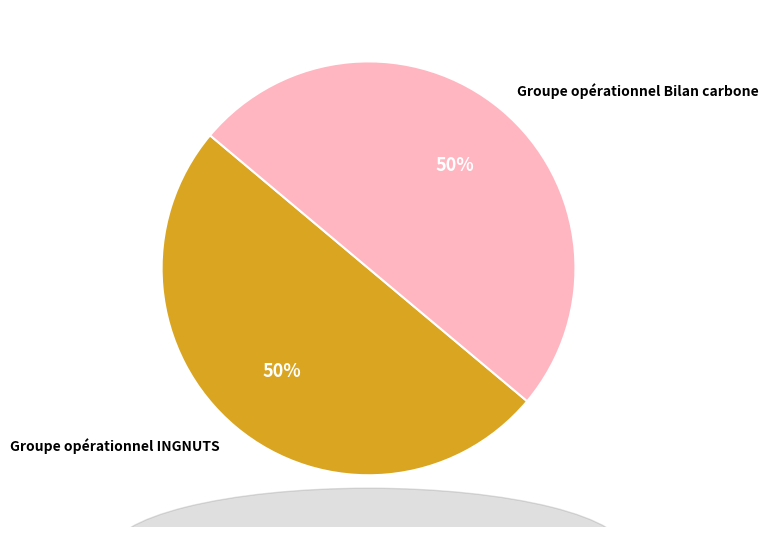

Is the sum of Groupe opérationnel Bilan carbone and Groupe opérationnel INGNUTS greater than half?

Yes